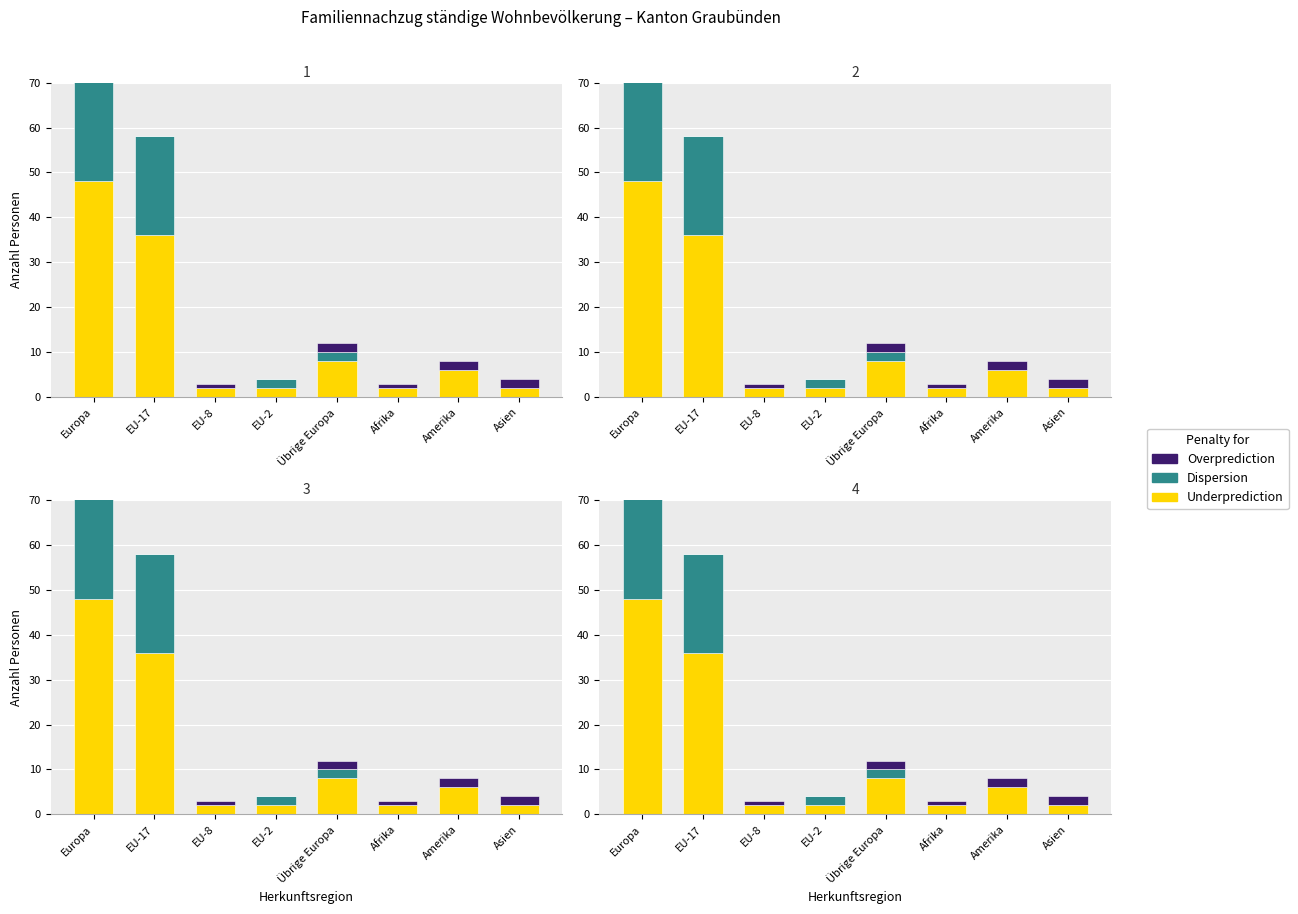

Which series changed the most between Afrika and Asien?

Overprediction